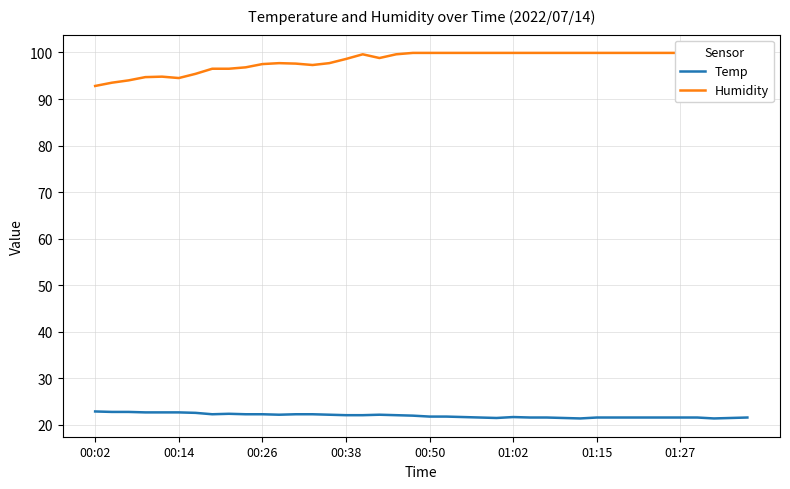

At which label does Temp first exceed 22?

00:02